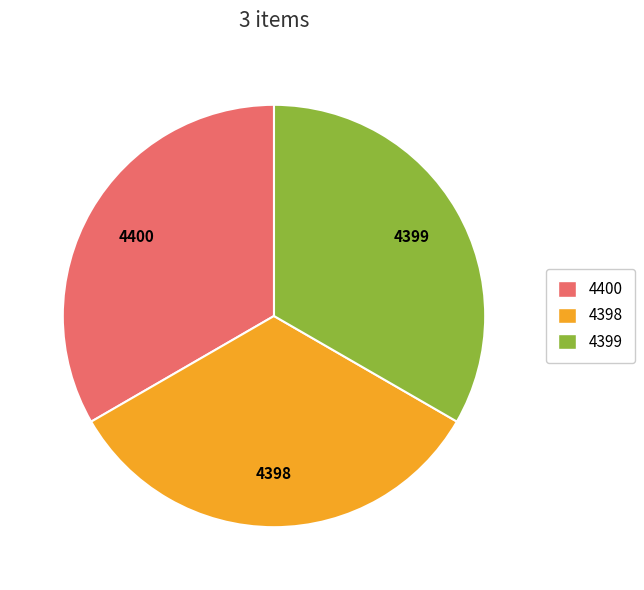

Is there a majority slice in this chart?

No